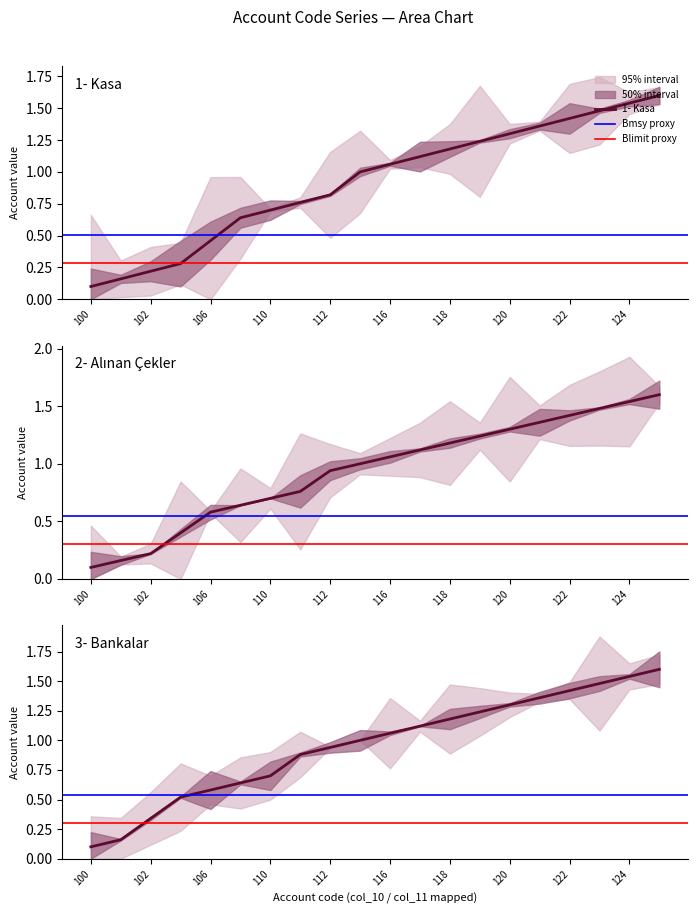

True or false: 102 has more than 2 points higher than both neighbors.

False